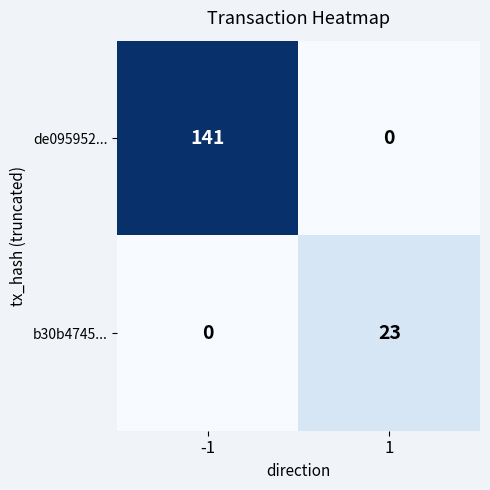

Reading left to right, what are all the values shown in this chart?

de095952...: -1=141	1=0
b30b4745...: -1=0	1=23